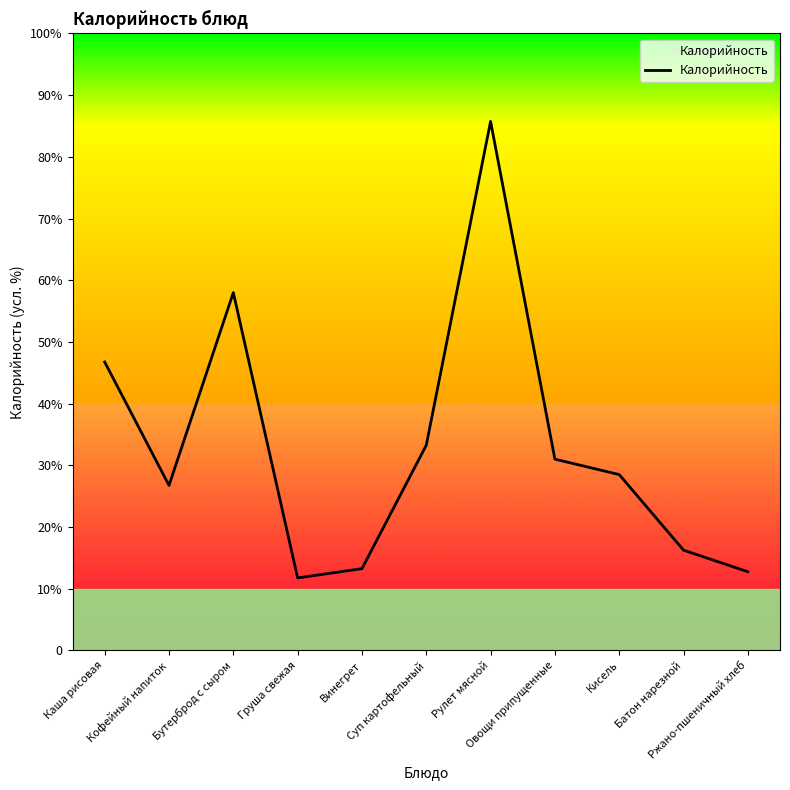

Which has a higher value, Кисель or Ржано-пшеничный хлеб?

Кисель